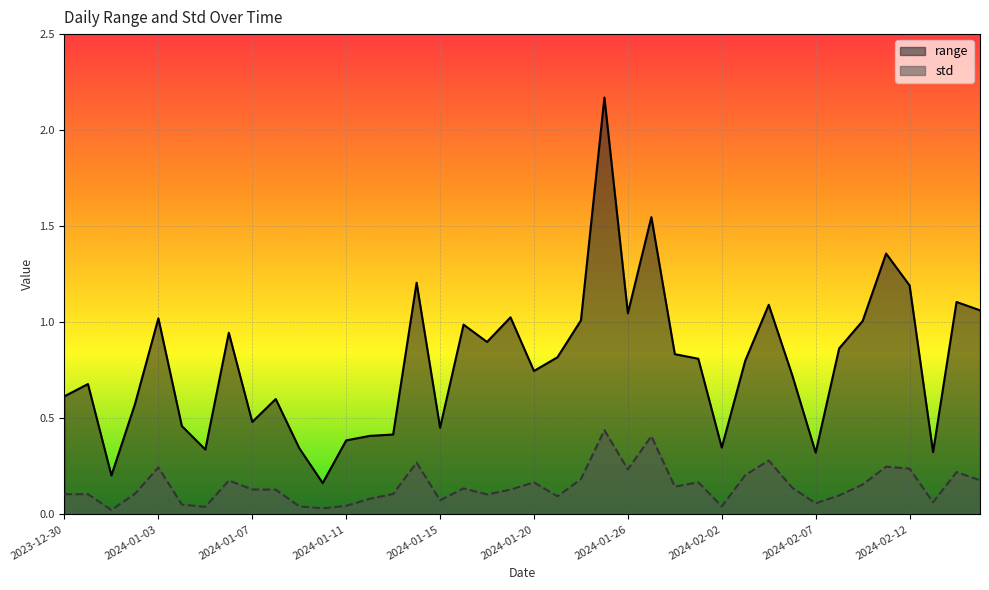

Reading left to right, list all the values displayed in this chart.

range: 2023-12-30=0.6	2023-12-31=0.7	2024-01-01=0.2	2024-01-02=0.6	2024-01-03=1.0	2024-01-04=0.5	2024-01-05=0.3	2024-01-06=0.9	2024-01-07=0.5	2024-01-08=0.6	2024-01-09=0.3	2024-01-10=0.2	2024-01-11=0.4	2024-01-12=0.4	2024-01-13=0.4	2024-01-14=1.2	2024-01-15=0.5	2024-01-16=1.0	2024-01-17=0.9	2024-01-18=1.0	2024-01-20=0.7	2024-01-21=0.8	2024-01-22=1.0	2024-01-24=2.2	2024-01-26=1.0	2024-01-27=1.5	2024-01-30=0.8	2024-02-01=0.8	2024-02-02=0.3	2024-02-03=0.8	2024-02-04=1.1	2024-02-05=0.7	2024-02-07=0.3	2024-02-08=0.9	2024-02-09=1.0	2024-02-11=1.4	2024-02-12=1.2	2024-02-13=0.3	2024-02-14=1.1	2024-02-15=1.1
std: 2023-12-30=0.1	2023-12-31=0.1	2024-01-01=0.0	2024-01-02=0.1	2024-01-03=0.2	2024-01-04=0.1	2024-01-05=0.0	2024-01-06=0.2	2024-01-07=0.1	2024-01-08=0.1	2024-01-09=0.0	2024-01-10=0.0	2024-01-11=0.0	2024-01-12=0.1	2024-01-13=0.1	2024-01-14=0.3	2024-01-15=0.1	2024-01-16=0.1	2024-01-17=0.1	2024-01-18=0.1	2024-01-20=0.2	2024-01-21=0.1	2024-01-22=0.2	2024-01-24=0.4	2024-01-26=0.2	2024-01-27=0.4	2024-01-30=0.1	2024-02-01=0.2	2024-02-02=0.0	2024-02-03=0.2	2024-02-04=0.3	2024-02-05=0.1	2024-02-07=0.1	2024-02-08=0.1	2024-02-09=0.2	2024-02-11=0.2	2024-02-12=0.2	2024-02-13=0.1	2024-02-14=0.2	2024-02-15=0.2